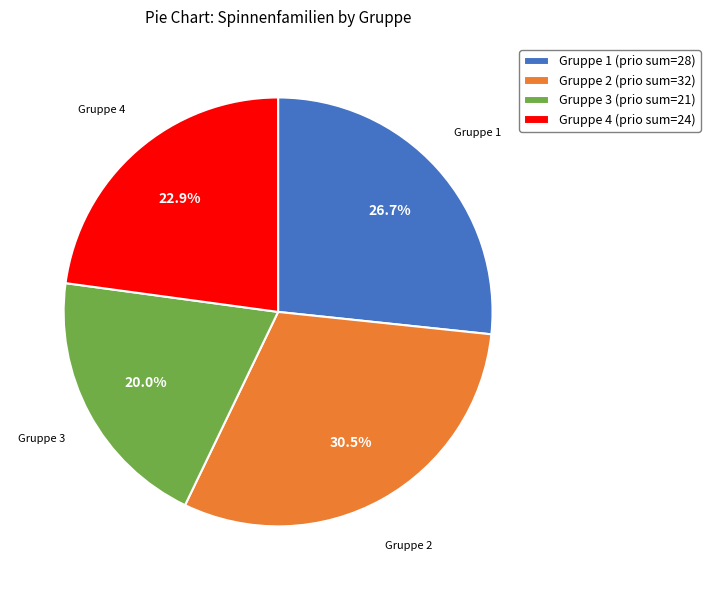

What is the ratio of the value at Gruppe 2 to the value at Gruppe 3?

1.5